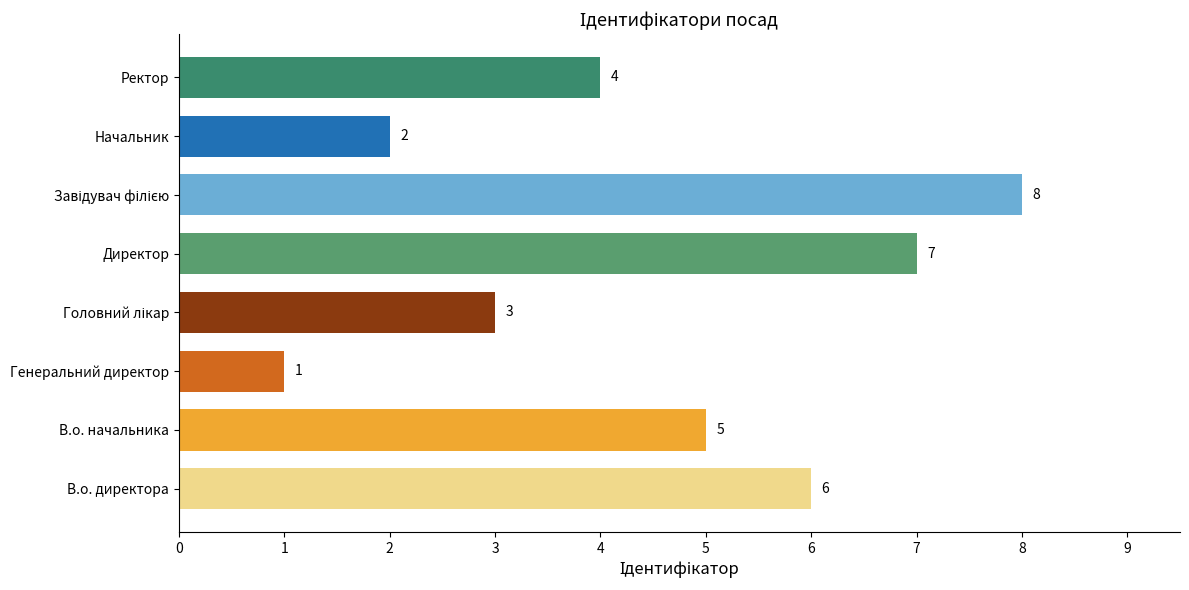

Between Генеральний директор and В.о. директора, which is larger?

В.о. директора